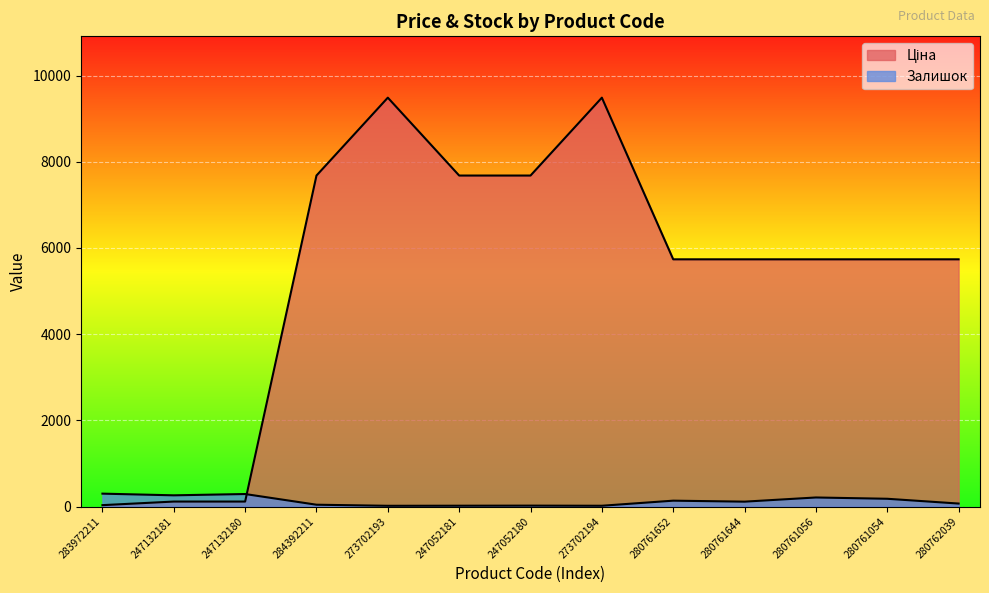

List the labels in order of Залишок value, smallest first.

273702193, 273702194, 247052181, 247052180, 284392211, 280762039, 280761644, 280761652, 280761054, 280761056, 247132181, 247132180, 283972211